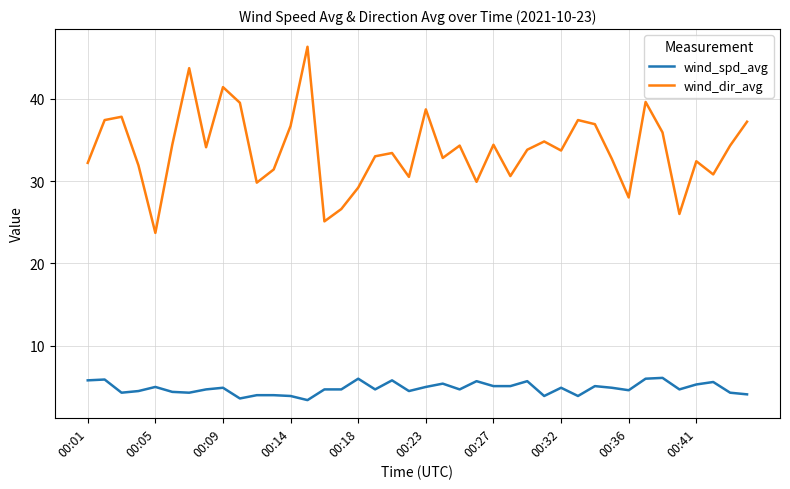

True or false: wind_dir_avg and wind_spd_avg cross at least once.

False